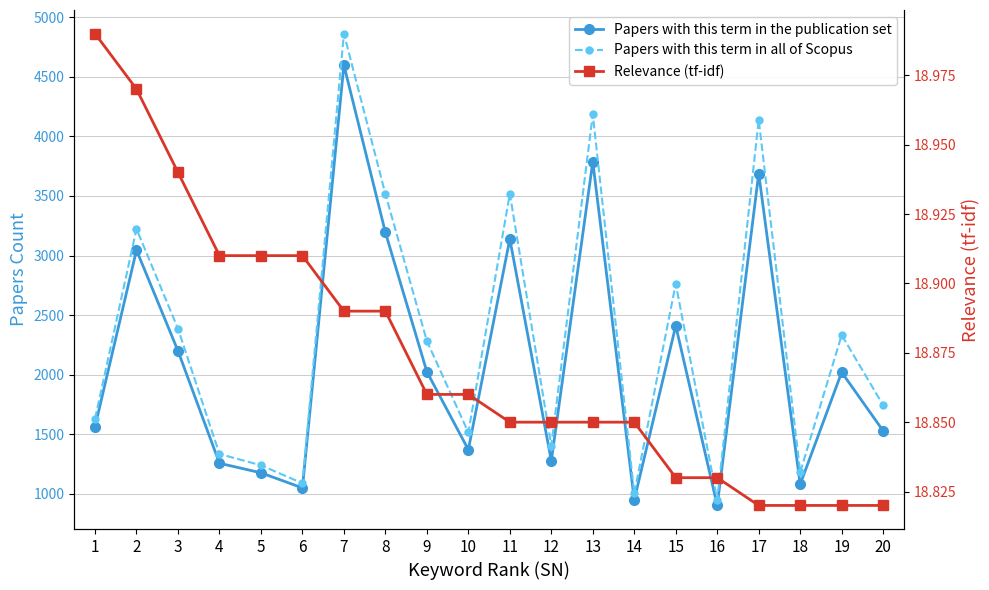

Which series has the largest total across all categories?

Papers with this term in all of Scopus